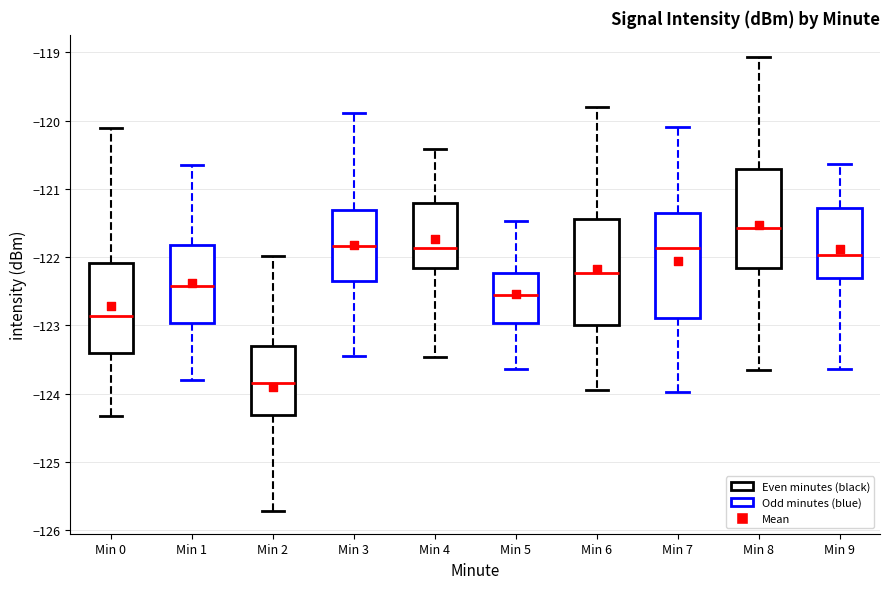

Where does the median line of the box for Min 7 sit on the y-axis? The values are not printed on the chart, so give them approximately, as read against the axis.

-121.9